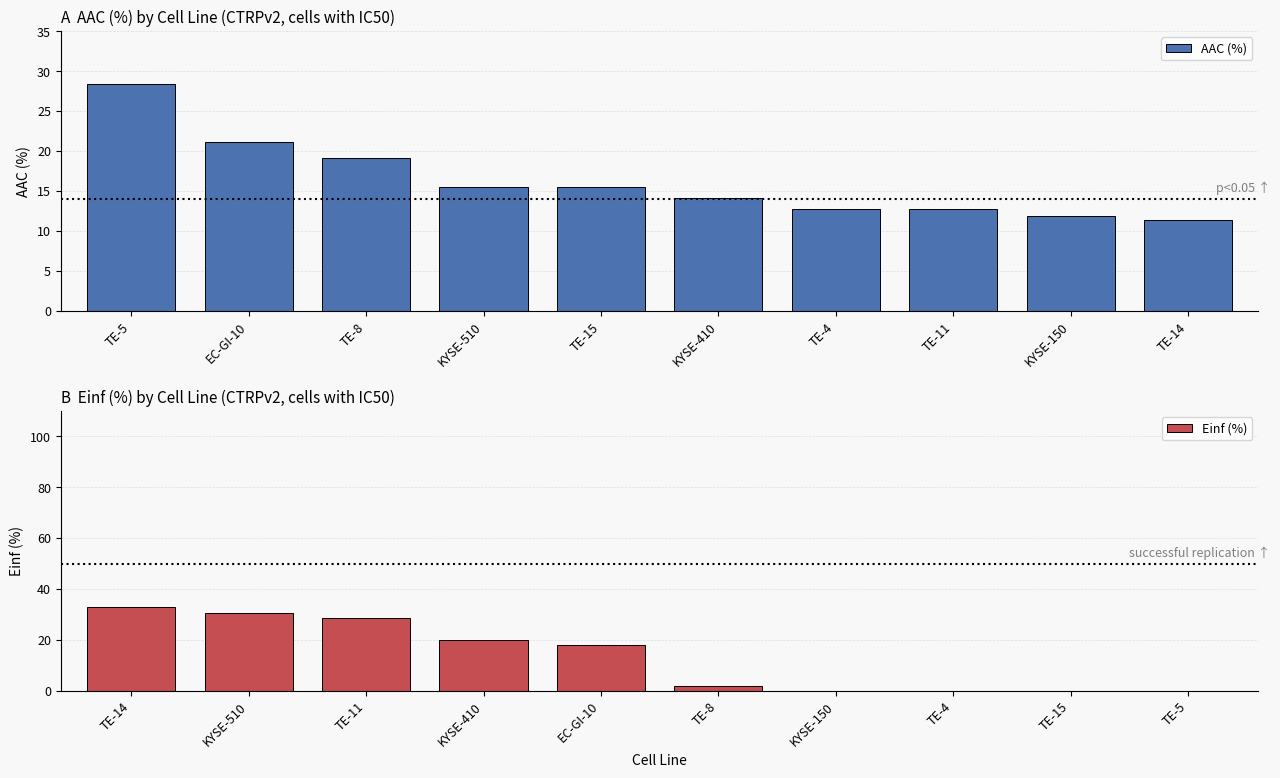

What is the value of the Einf (%) bar at the 5th from the left?

17.8